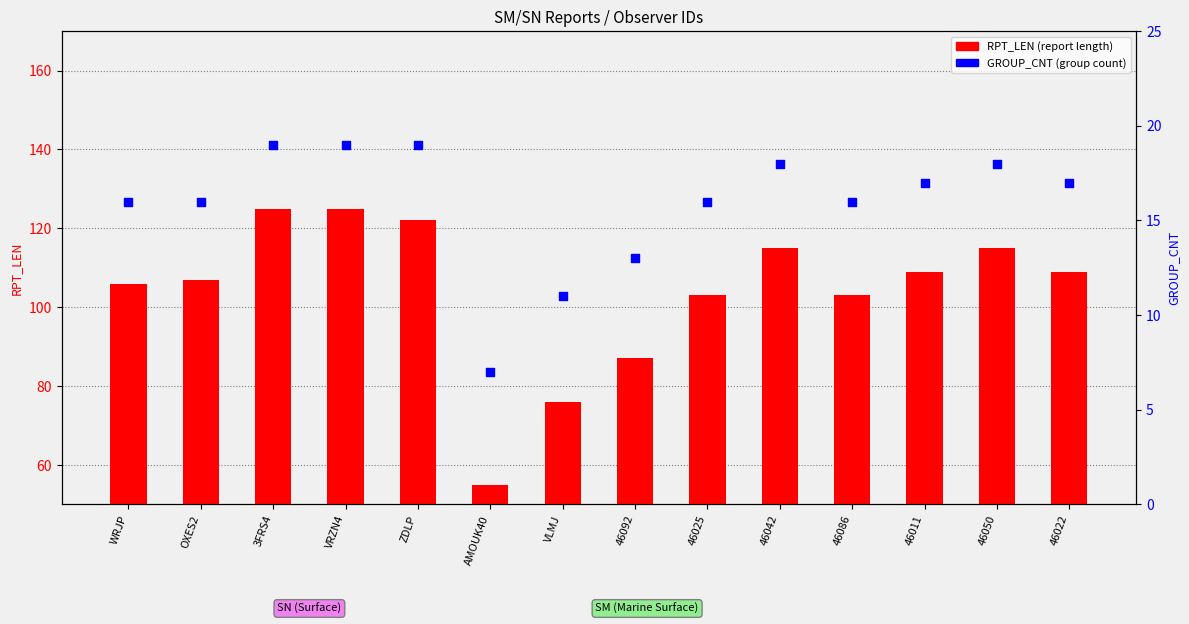

Which series has the largest total across all categories?

RPT_LEN